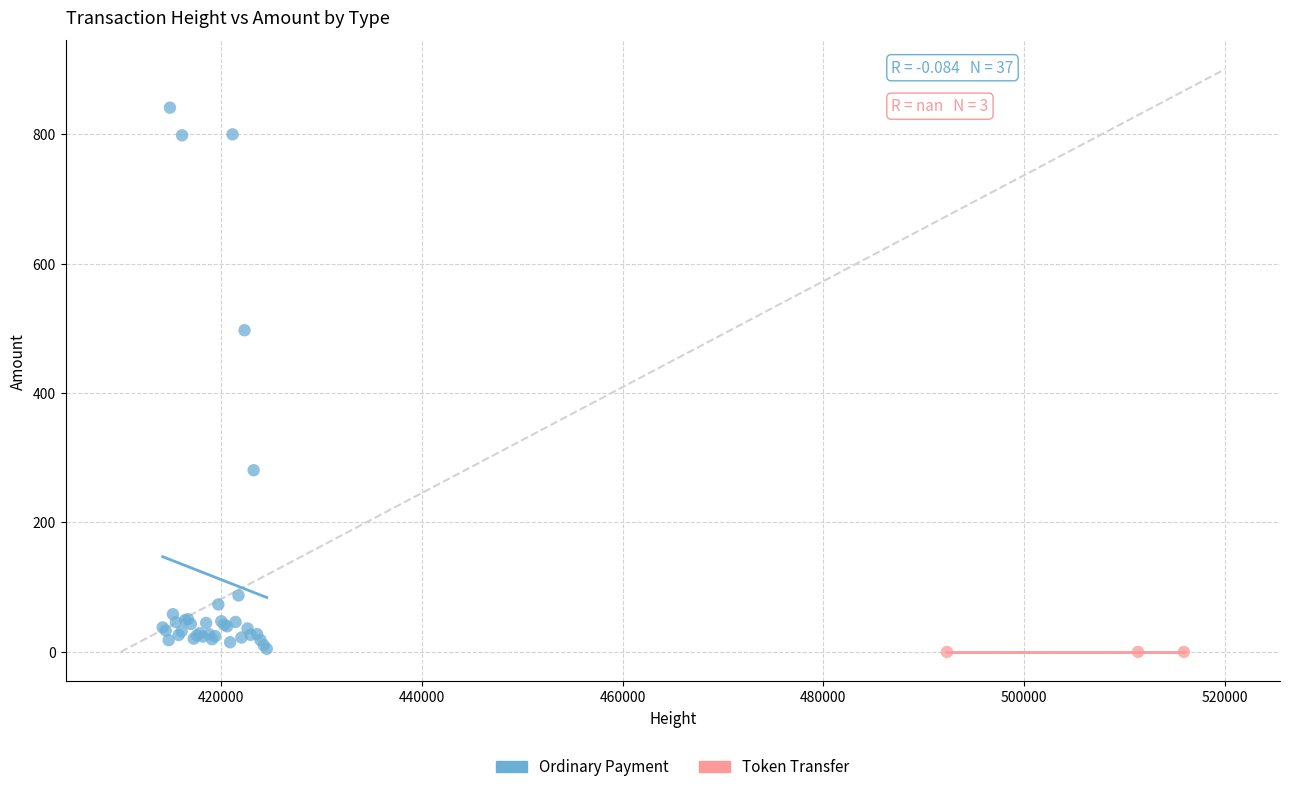

Which series reaches the maximum Y coordinate?

Ordinary Payment